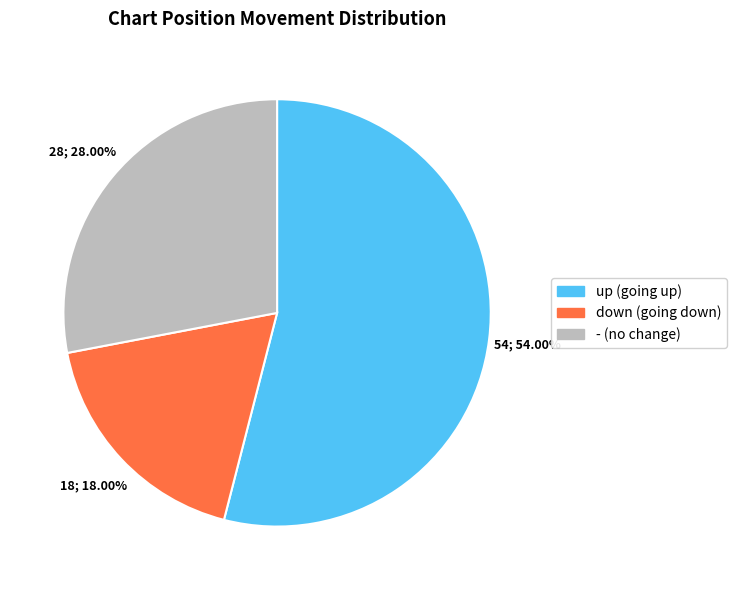

Count the number of slices in the pie.

3